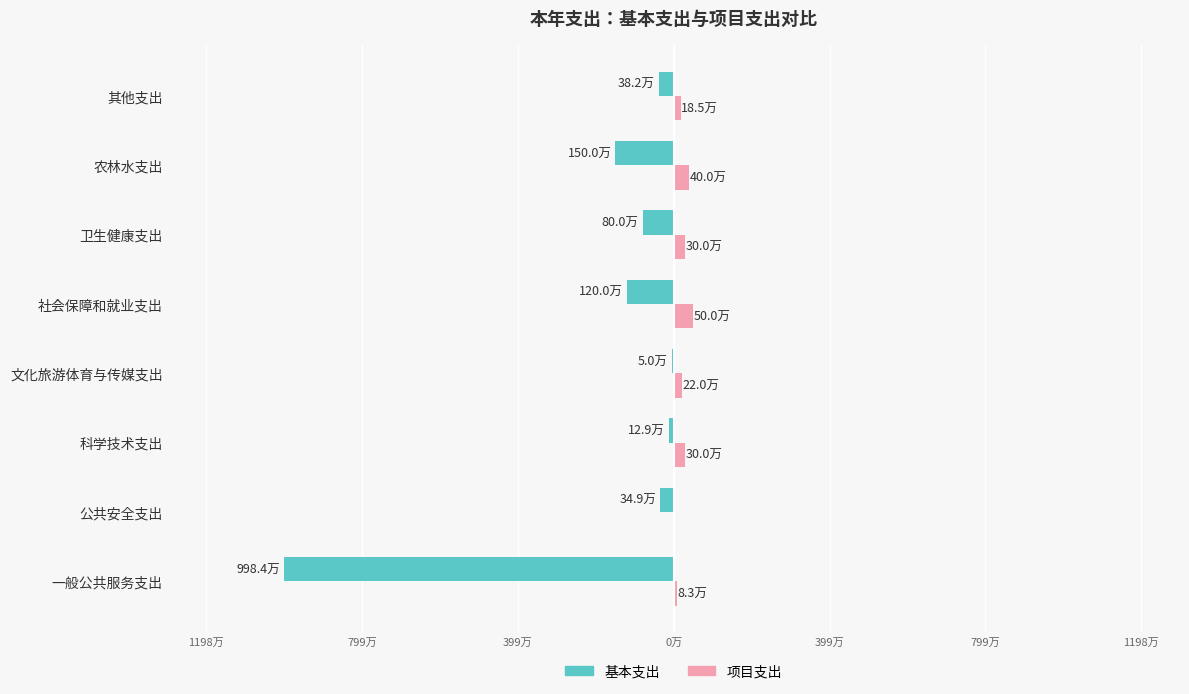

What are all the series names shown in the legend?

基本支出, 项目支出